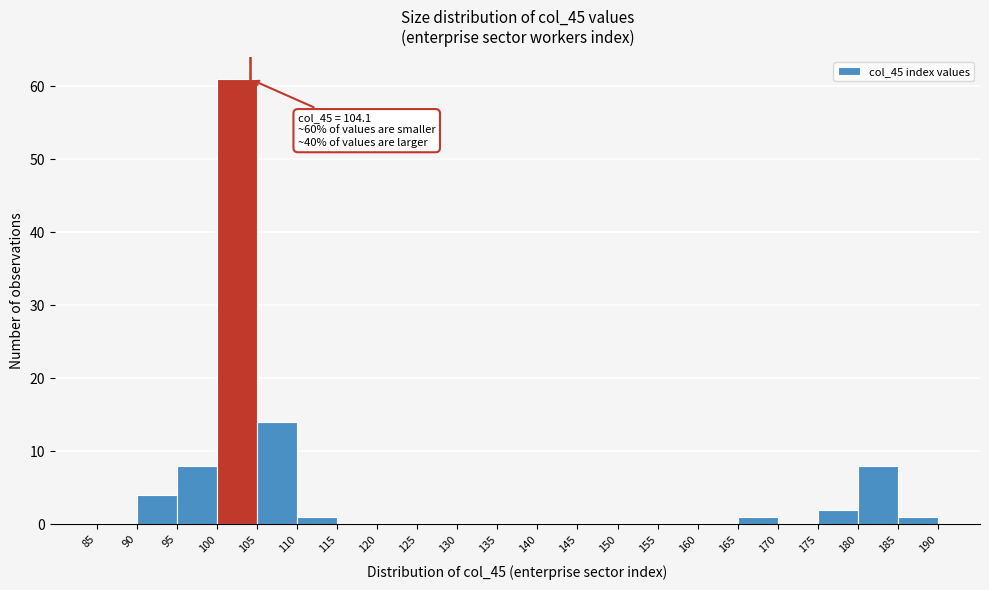

Over which range of the x-axis is the bar tallest?

100 to 105